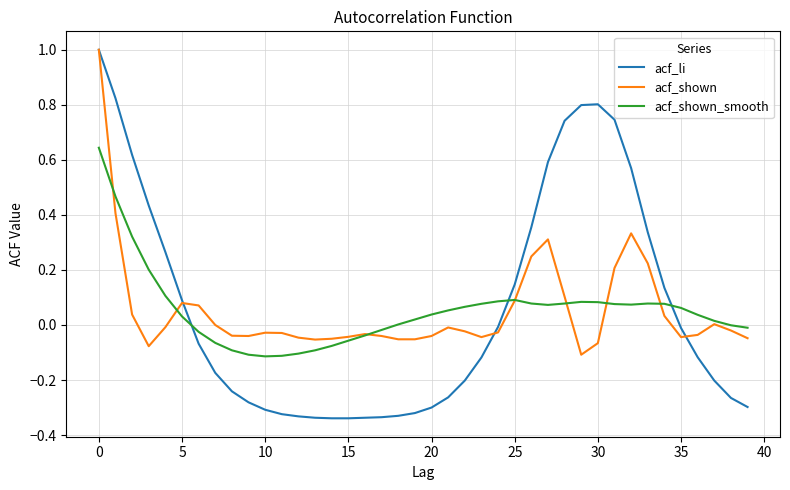

Which series has the largest total across all categories?

acf_li